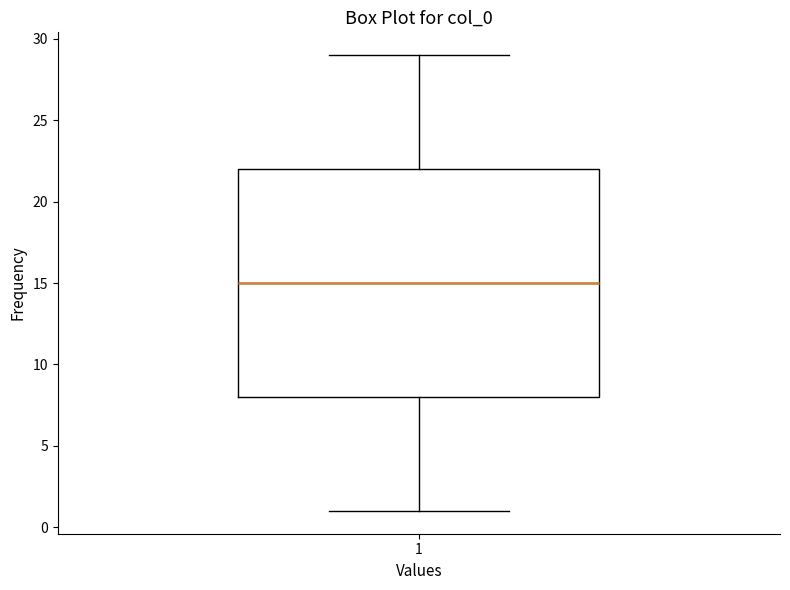

Where does the upper whisker of the box at x = 1 end on the y-axis? The values are not printed on the chart, so give them approximately, as read against the axis.

29